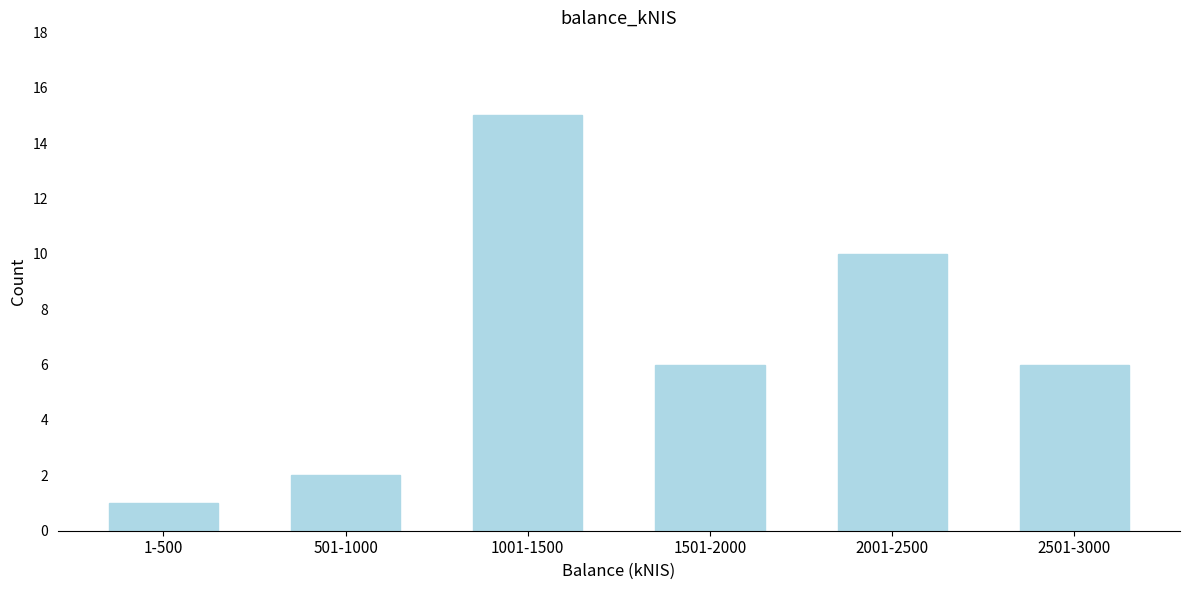

Reading left to right, extract all data points from this chart.

1	2	15	6	10	6